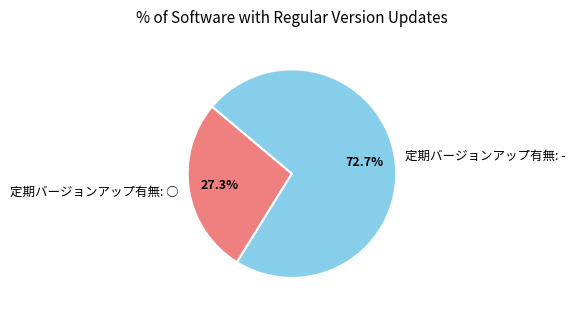

To the nearest percent, what is the combined percentage of 定期バージョンアップ有無: ○ and 定期バージョンアップ有無: -?

100%